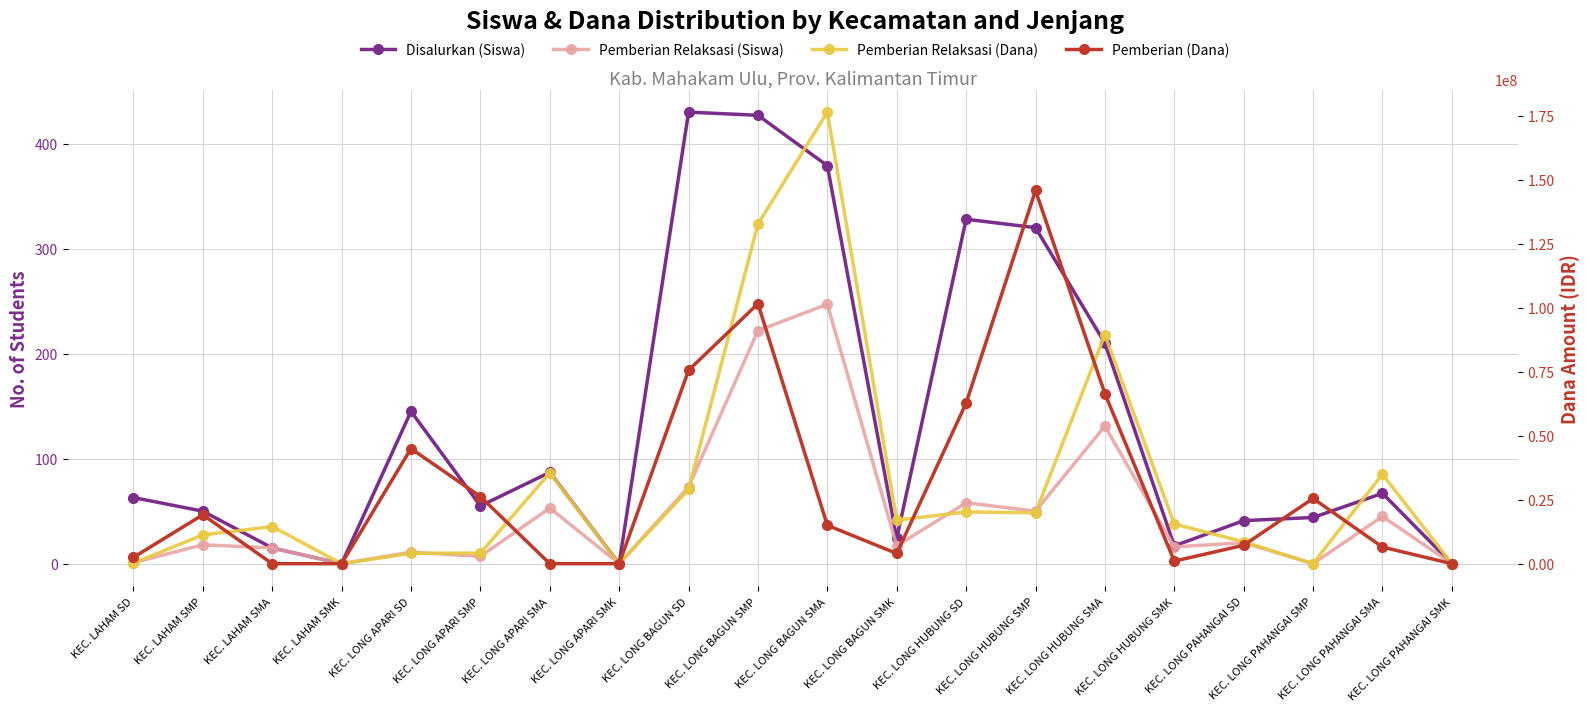

How many lines are shown in the chart?

4